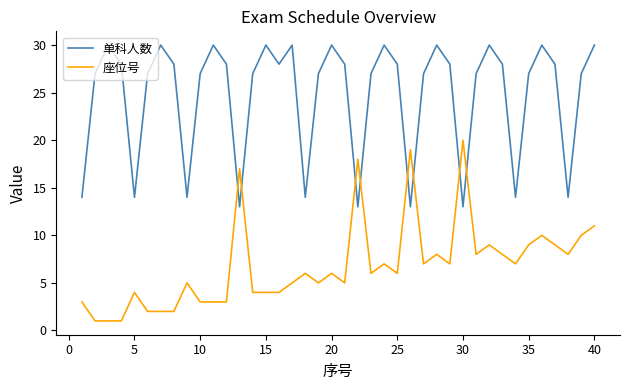

What is the highest value of the 座位号 series?

20